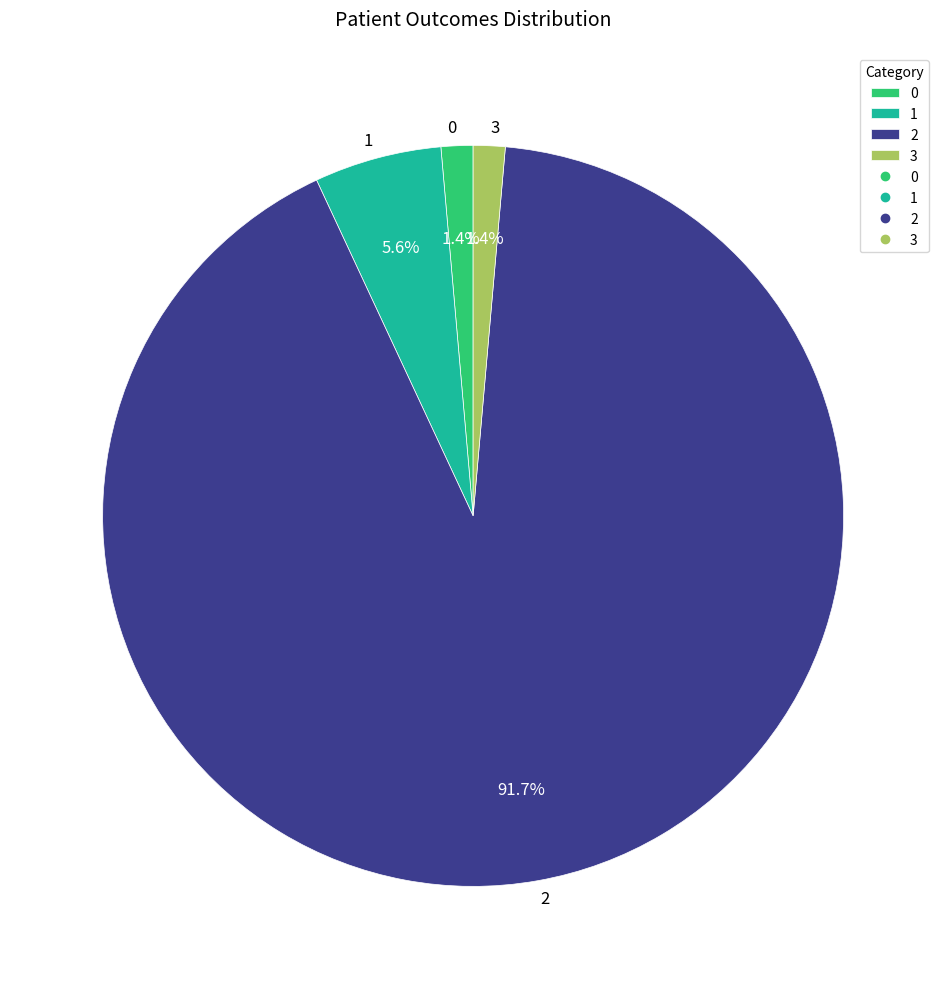

Does any single category account for the majority?

Yes